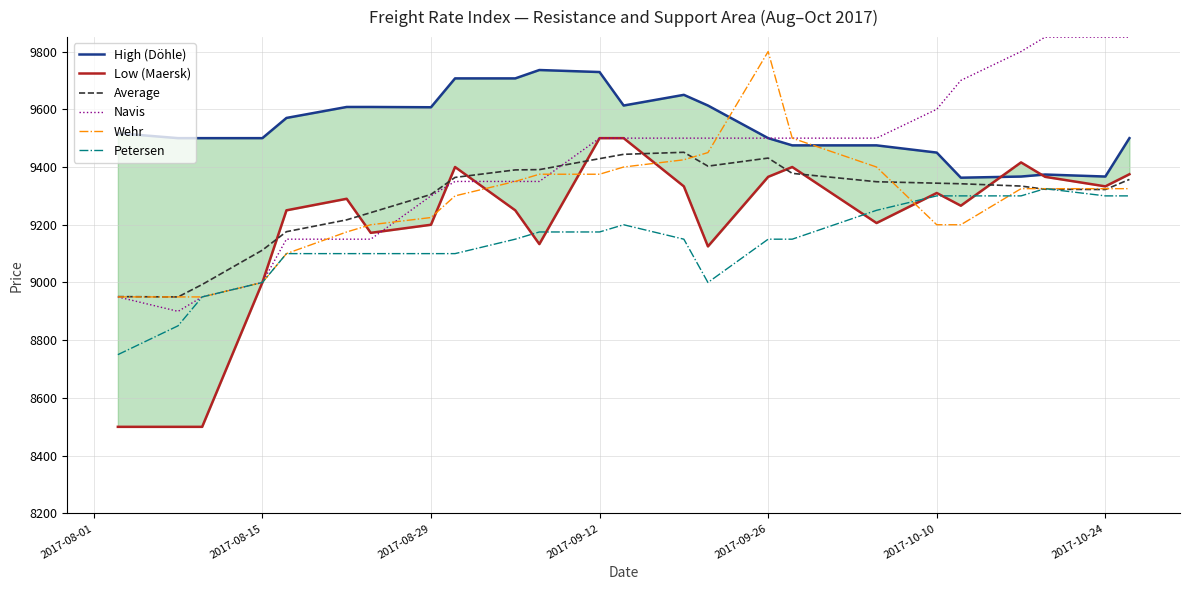

Read the Average value at 2017-09-26.

9431